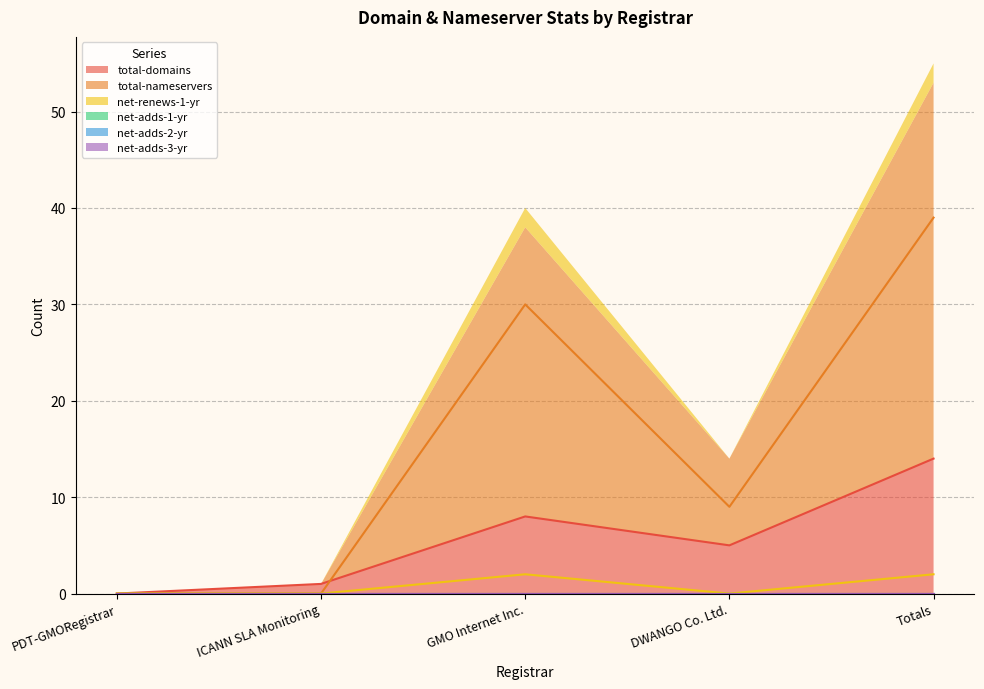

Reading left to right, list all the values displayed in this chart.

total-domains: 0	1	8	5	14
total-nameservers: 0	0	30	9	39
net-renews-1-yr: 0	0	2	0	2